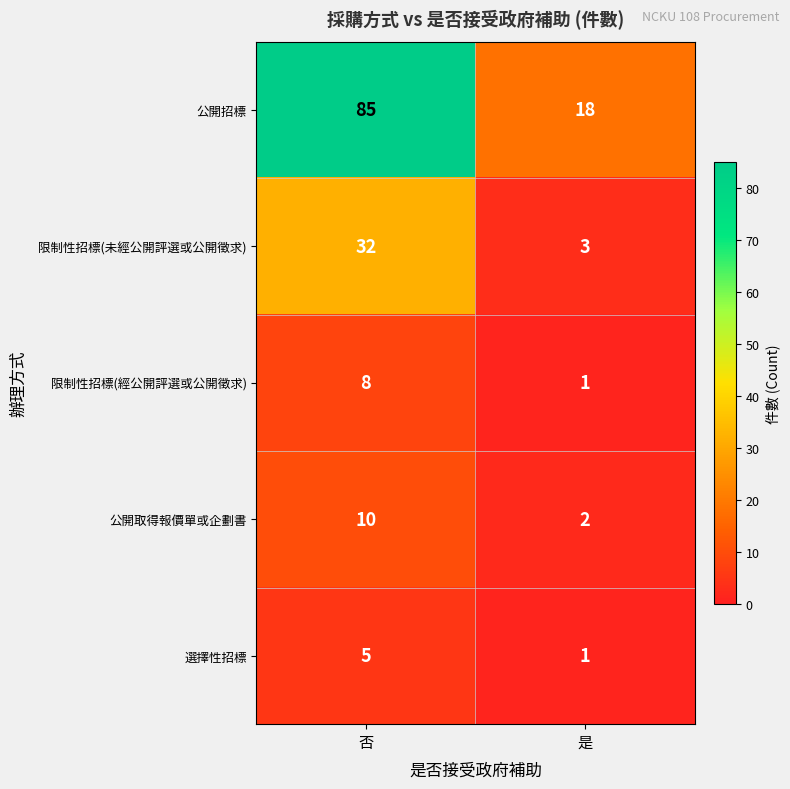

How many data points does each series have?

2